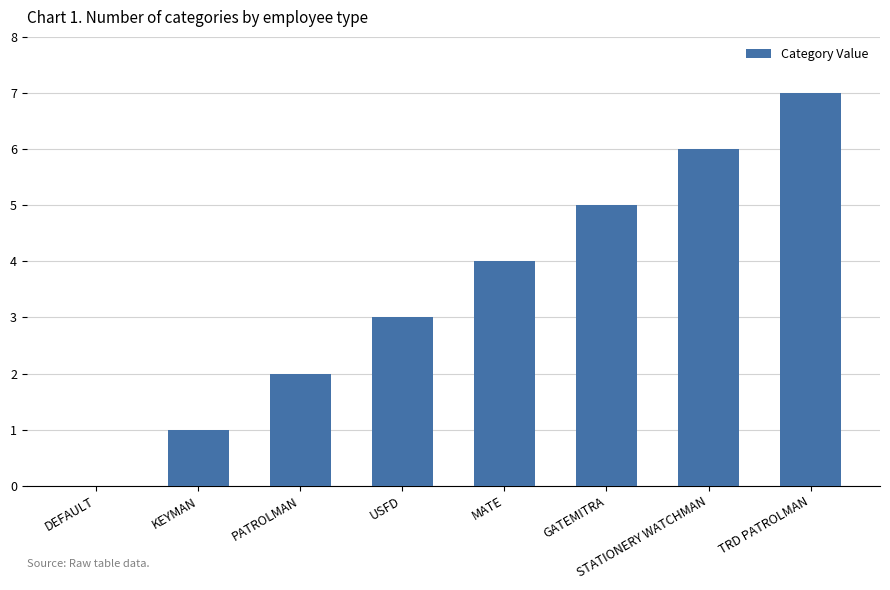

The chart shows a value of 11 at TRD PATROLMAN. True or false?

False